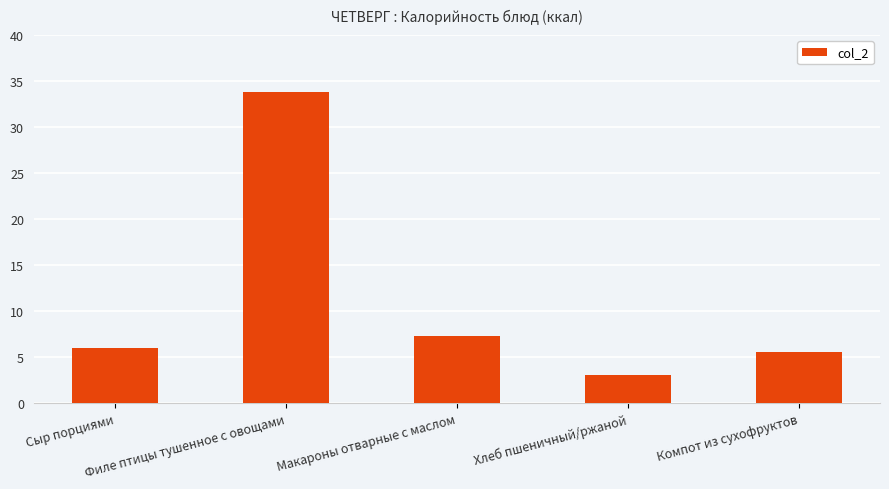

How many data points are less than 6?

2